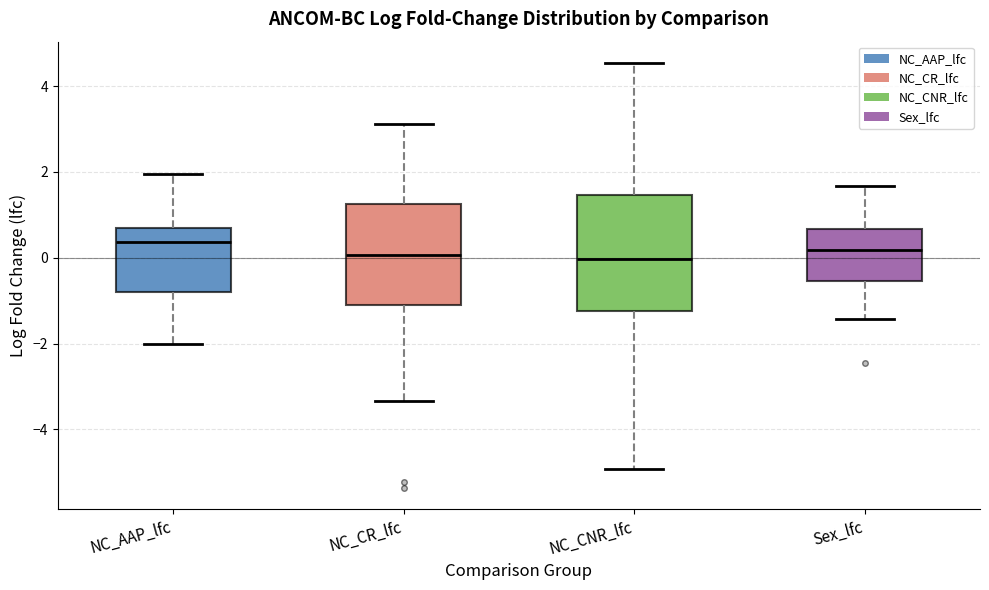

Where does the median line of the box for NC_AAP_lfc sit on the y-axis? The values are not printed on the chart, so give them approximately, as read against the axis.

0.4